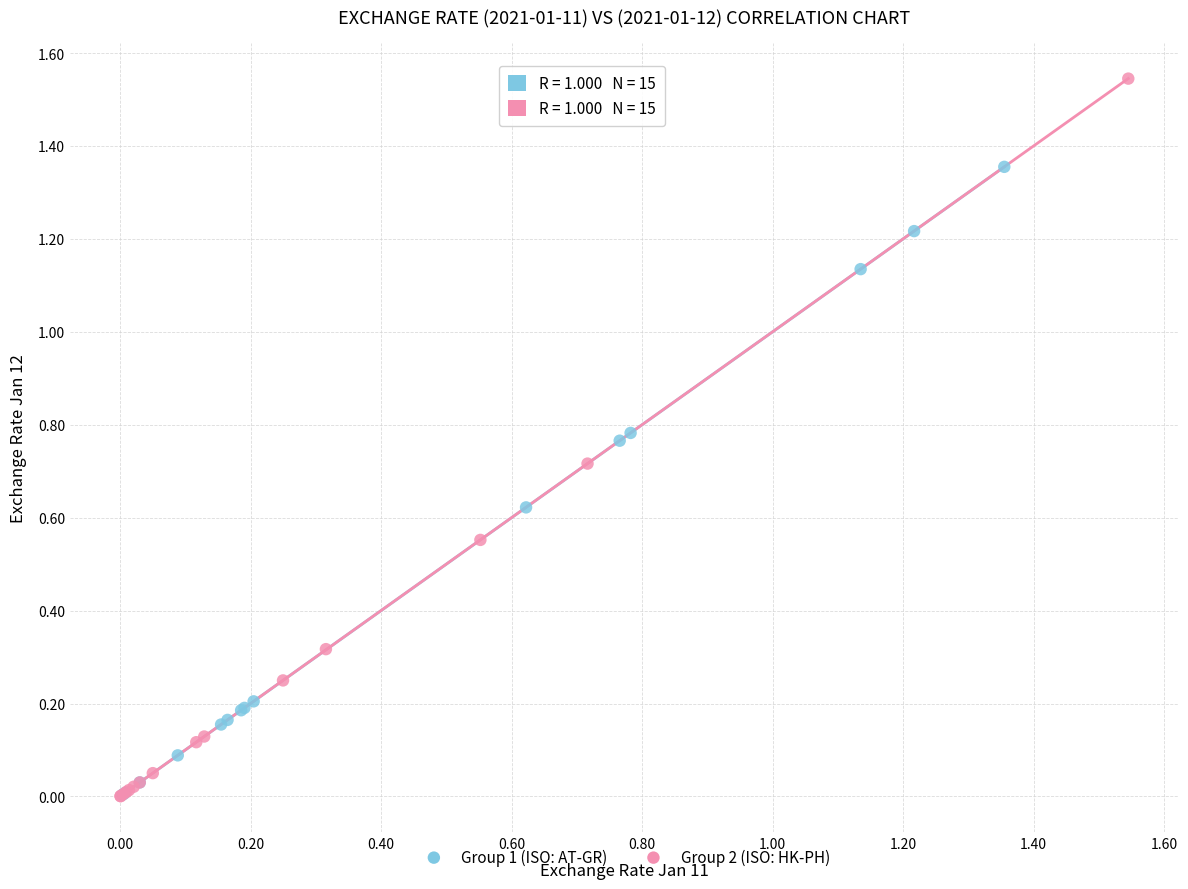

Which series reaches the maximum Y coordinate?

Group 2 (ISO: HK-PH)